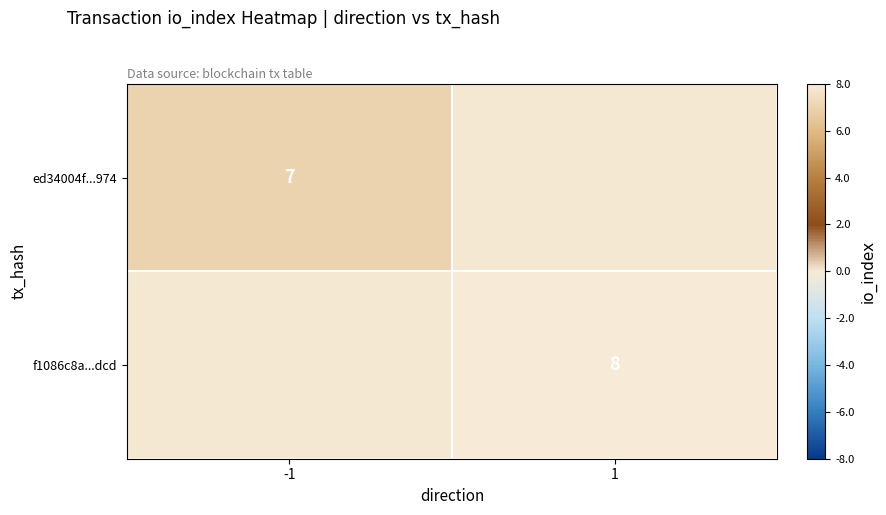

The value of ed34004f...974 at -1 is 2. True or false?

False